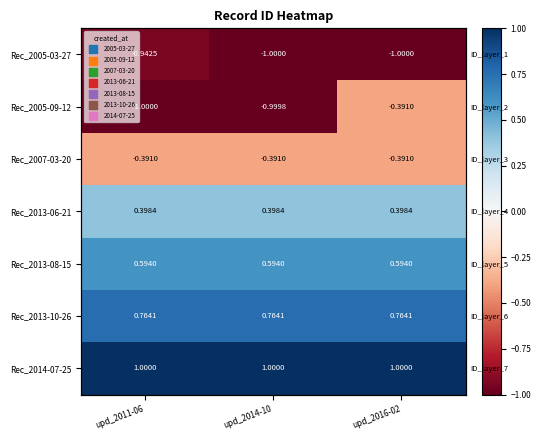

What is the difference between the highest and lowest values at upd_2014-10?

2.0